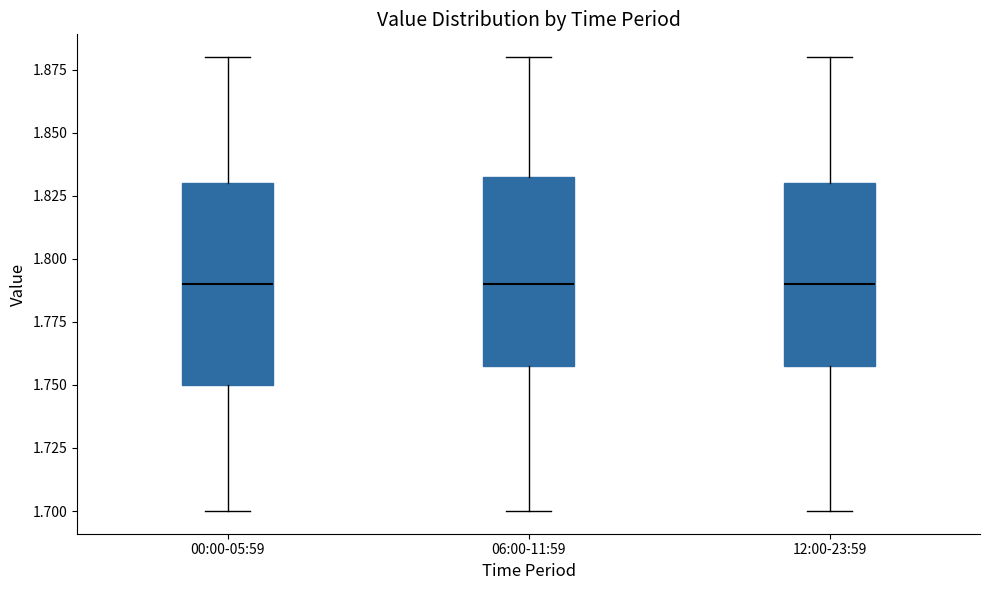

Comparing the boxes themselves (not the whiskers), which one is the tallest?

00:00-05:59